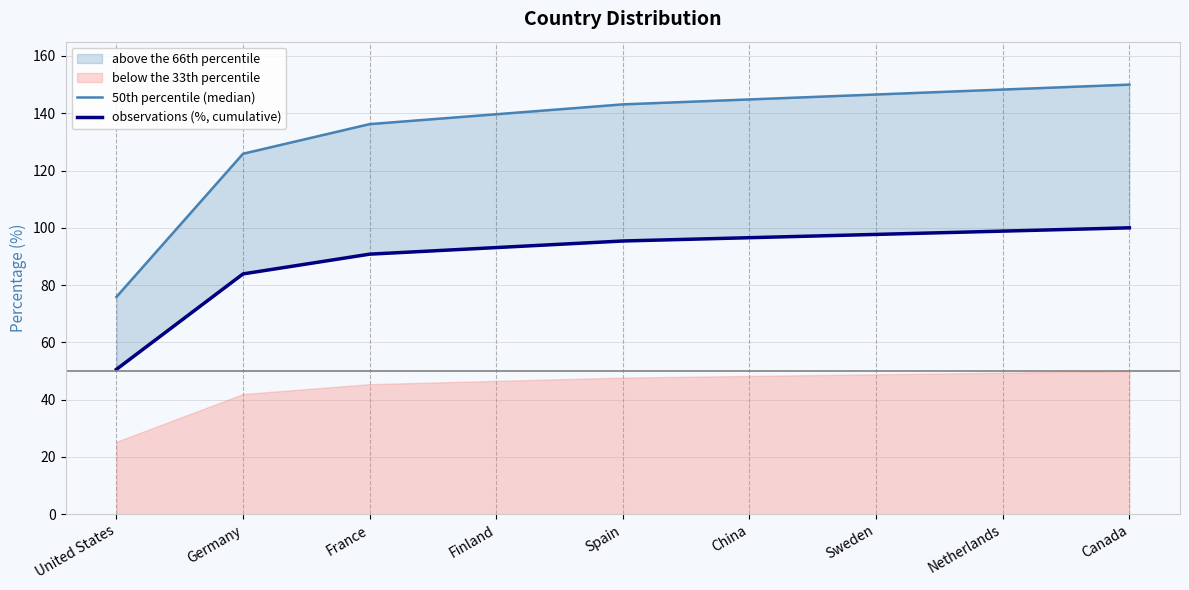

Which series has the widest spread of values?

50th percentile (median)